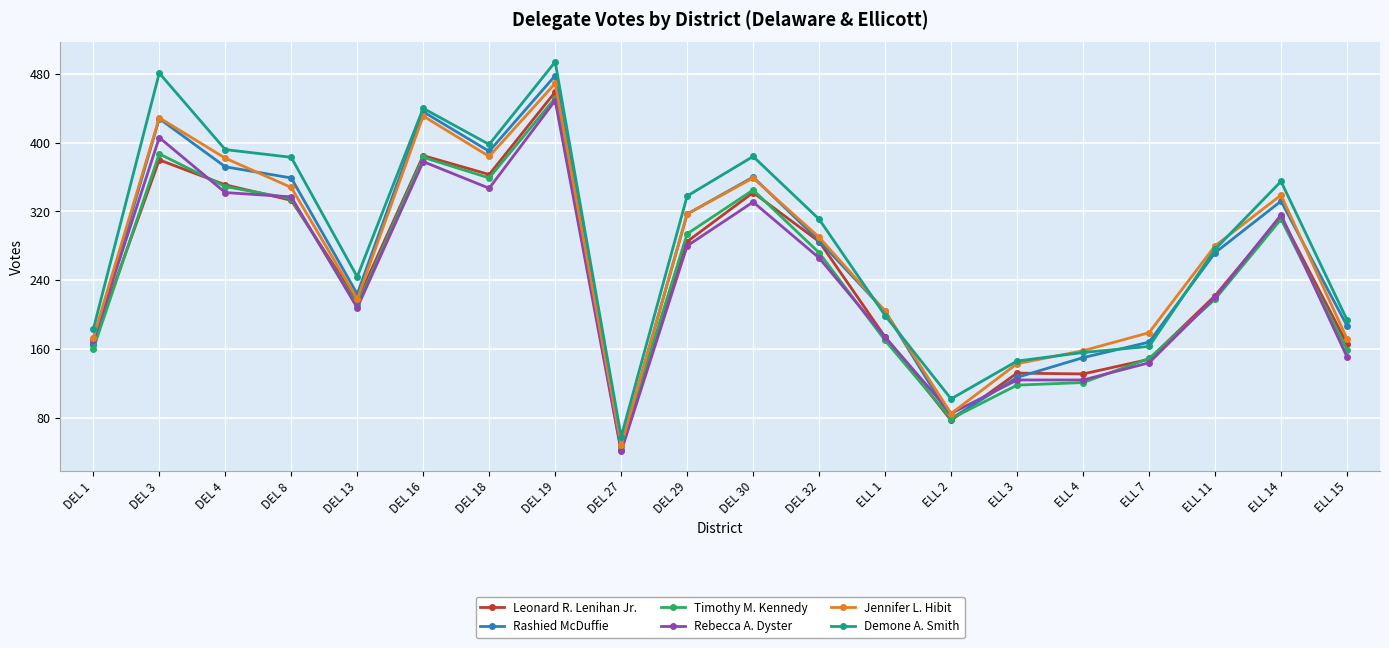

What is the label of the 20th point from the left?

ELL 15